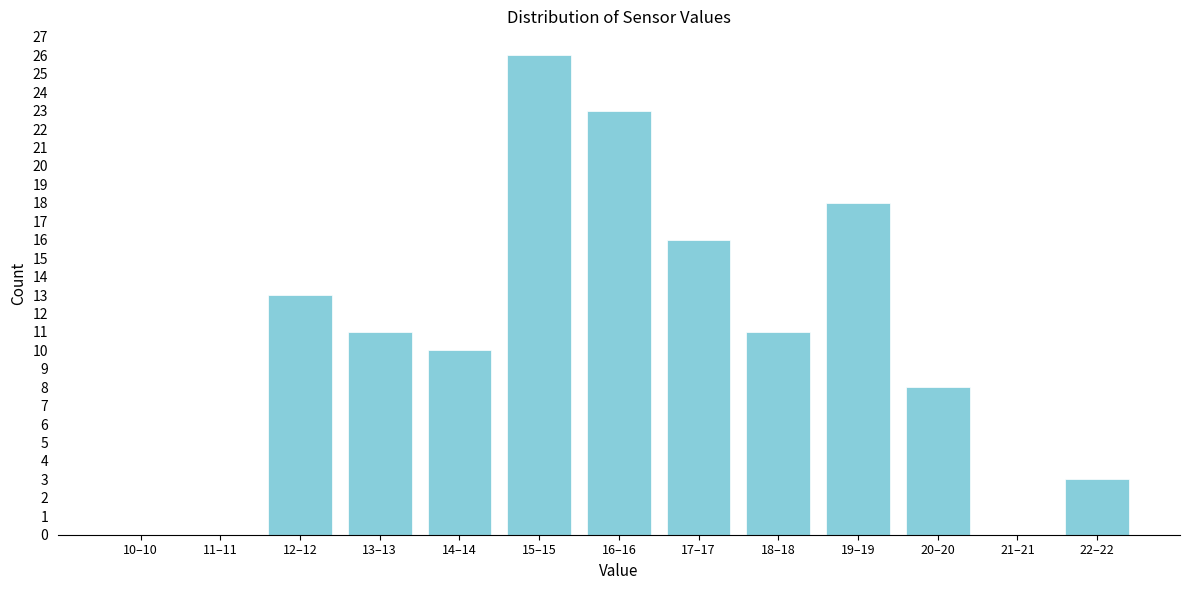

Reading left to right, transcribe all the data shown in this chart.

10–10=0	11–11=0	12–12=13	13–13=11	14–14=10	15–15=26	16–16=23	17–17=16	18–18=11	19–19=18	20–20=8	21–21=0	22–22=3